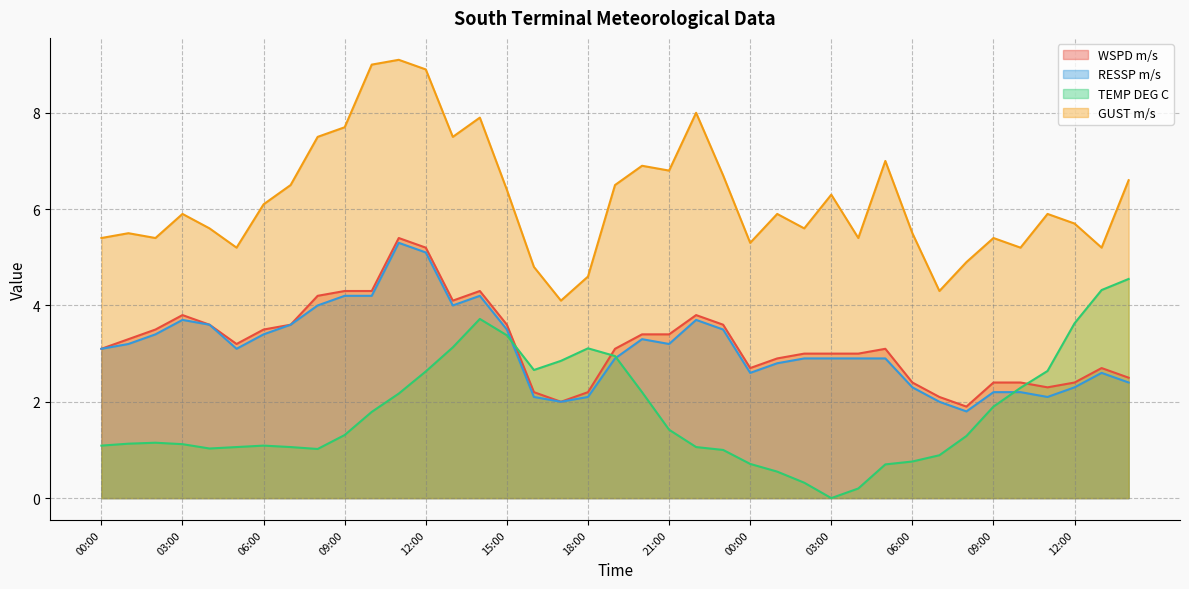

What is the spread (max minus min) of values at 11:00?

6.9